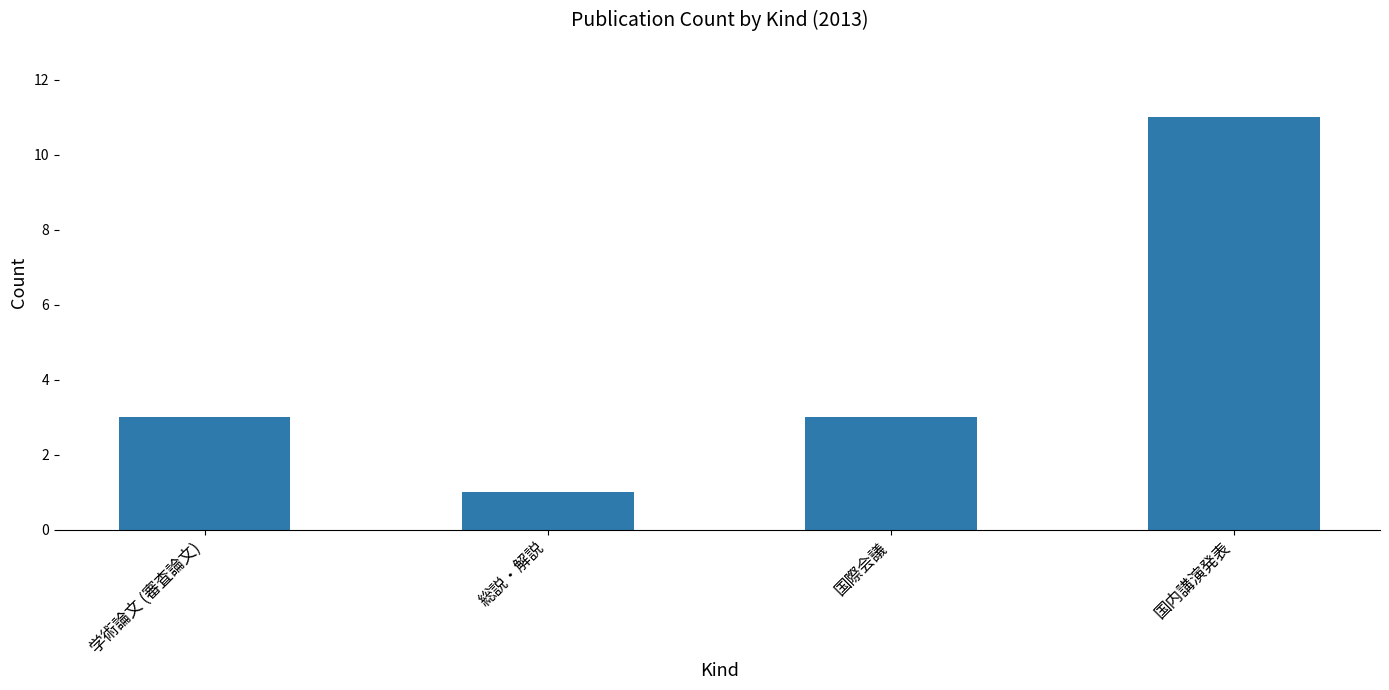

What is the approximate value at 国内講演発表, to the nearest 10?

10